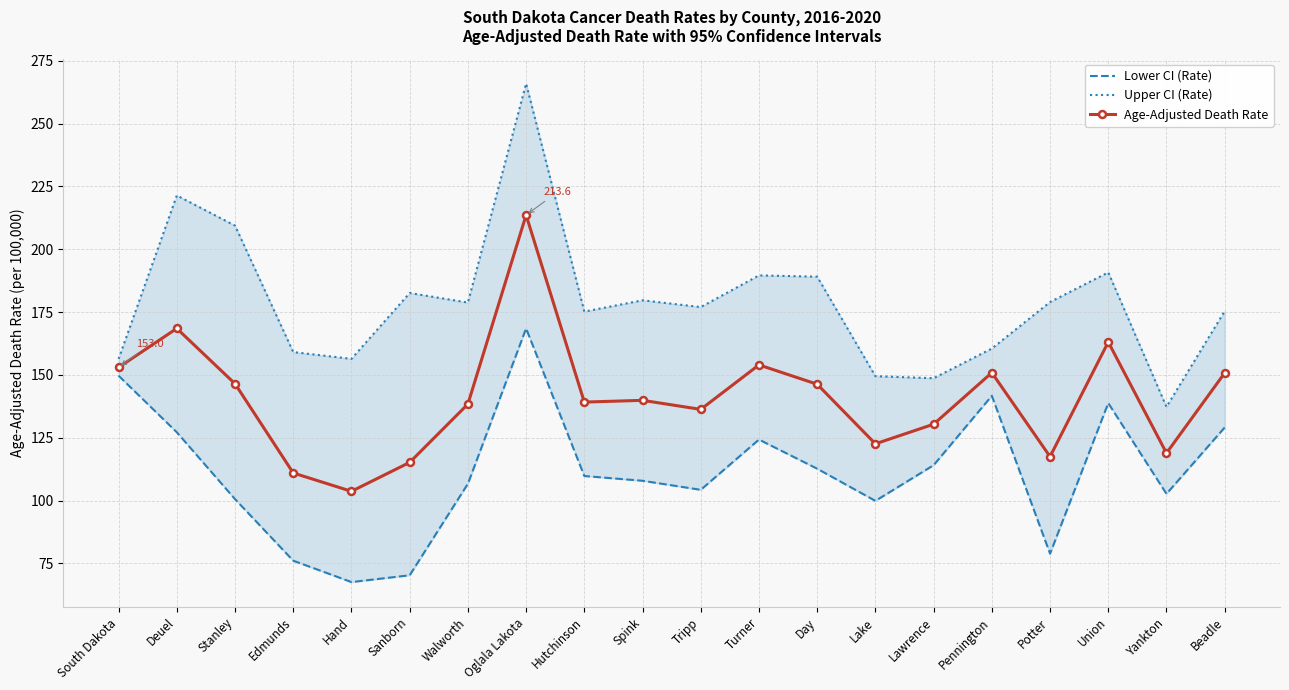

Which series has the largest total across all categories?

Upper CI (Rate)